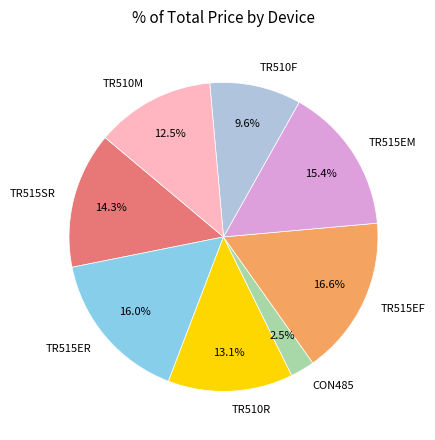

The TR515EM slice represents 23% of the pie. True or false?

False